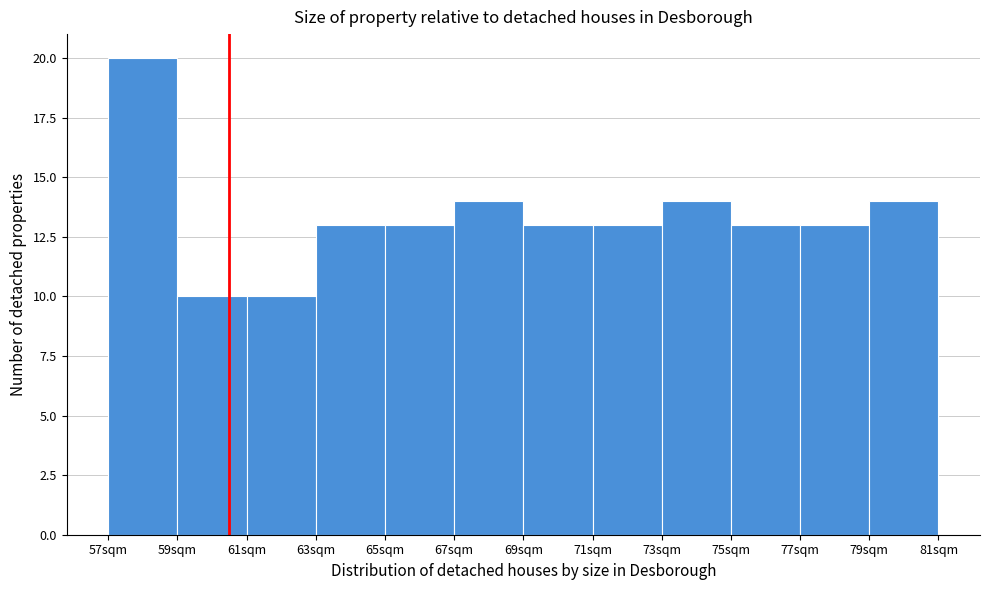

Reading left to right, transcribe this chart: for each bar, give the range it covers on the x-axis and its height. The values are not printed on the chart, so give them approximately, as read against the axis.

57 to 59: 20
59 to 61: 10
61 to 63: 10
63 to 65: 13
65 to 67: 13
67 to 69: 14
69 to 71: 13
71 to 73: 13
73 to 75: 14
75 to 77: 13
77 to 79: 13
79 to 81: 14